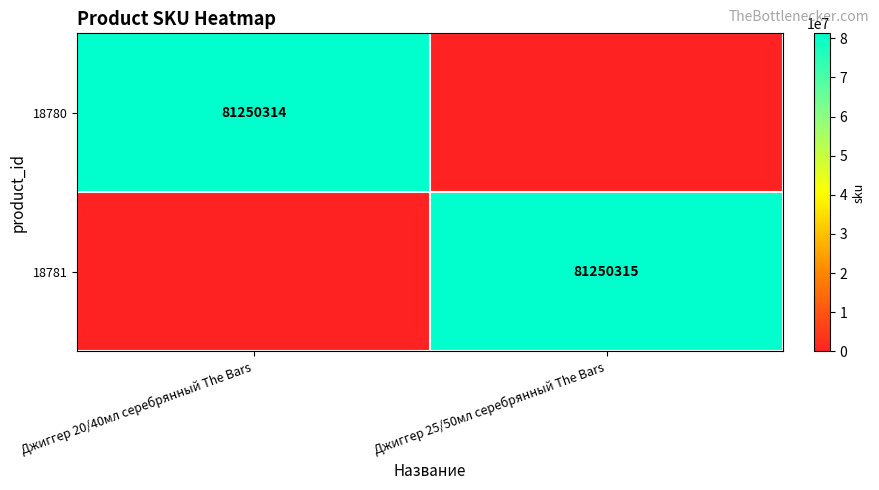

The value of 18780 at Джиггер 20/40мл серебрянный The Bars is 81250314. True or false?

True